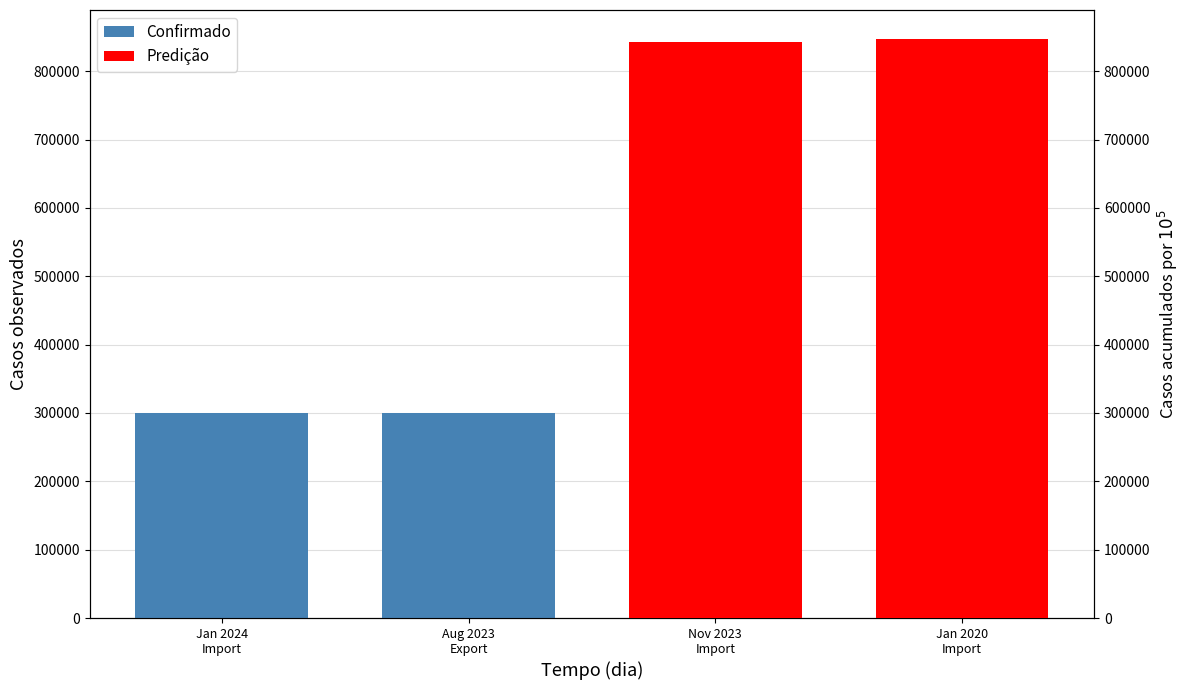

Is it true that the value at Nov 2023
Import is 841990?

True